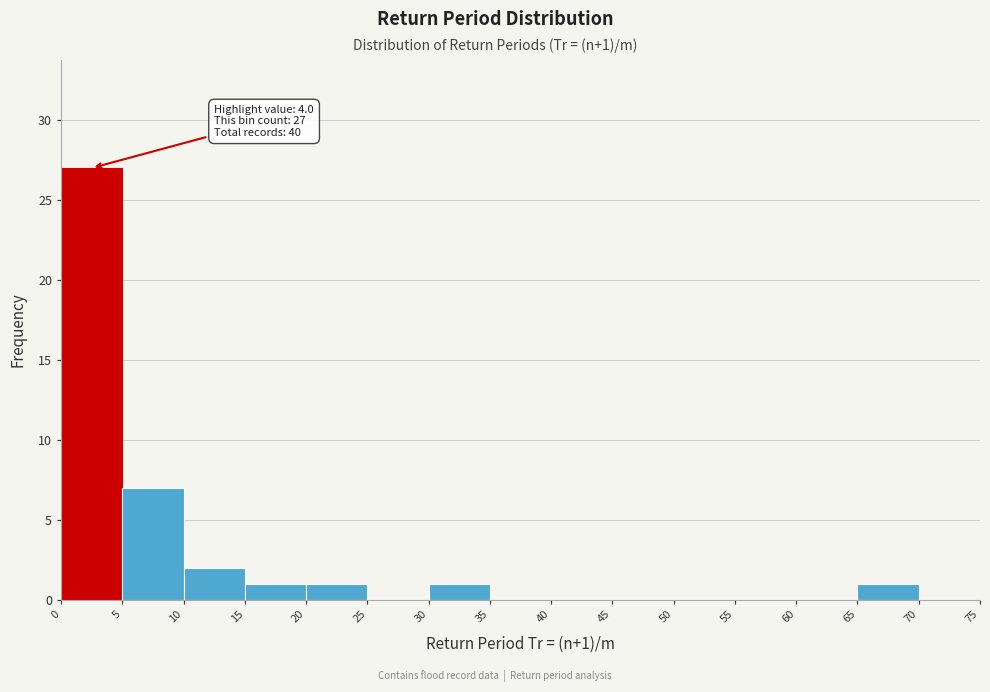

Over which range of the x-axis is the bar tallest?

0 to 5